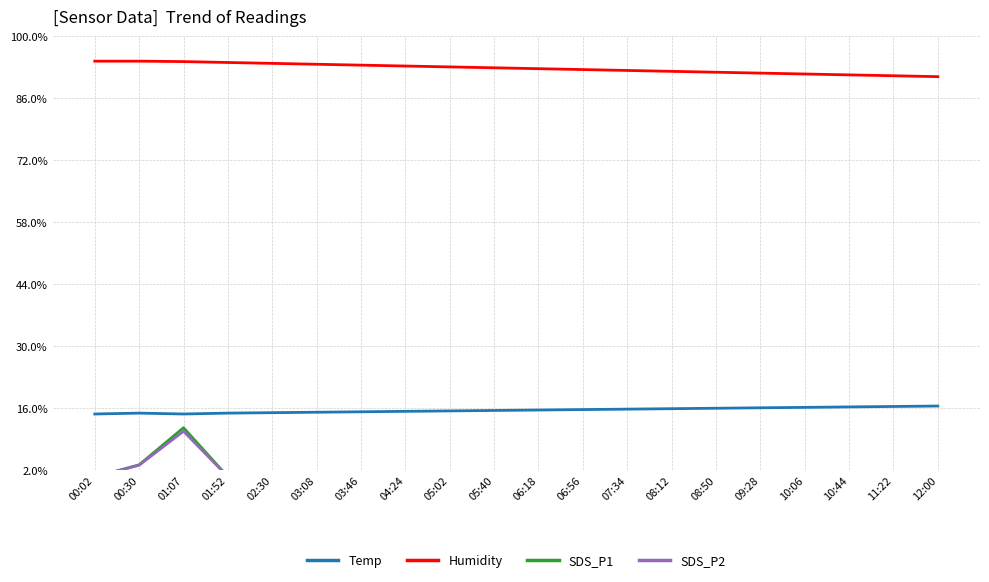

The value of Temp at 03:08 is 0.1. True or false?

True